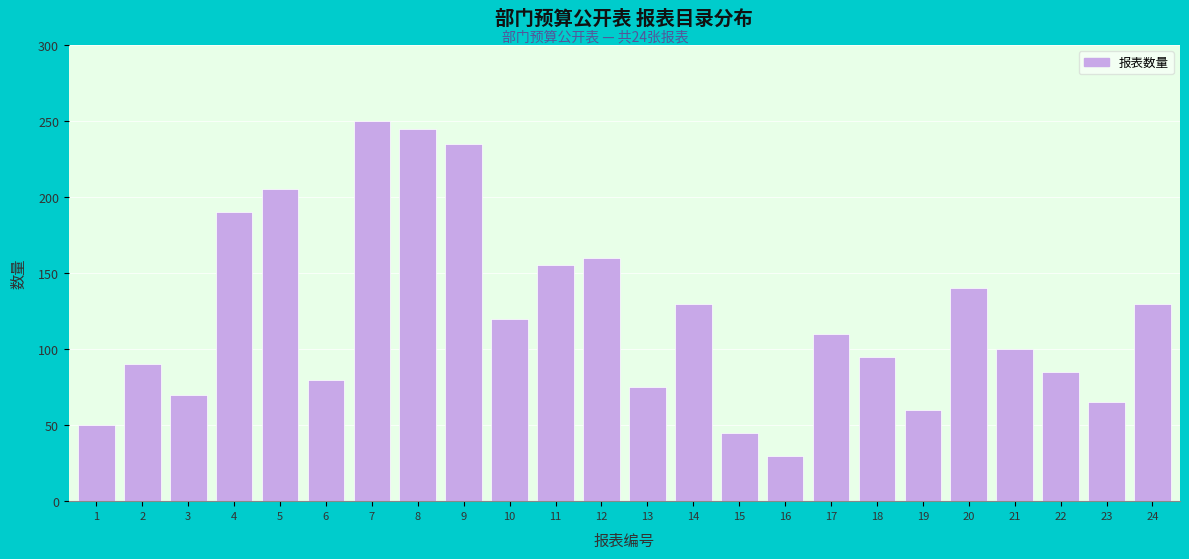

Reading left to right, what are all the values shown in this chart?

50	90	70	190	205	80	250	245	235	120	155	160	75	130	45	30	110	95	60	140	100	85	65	130